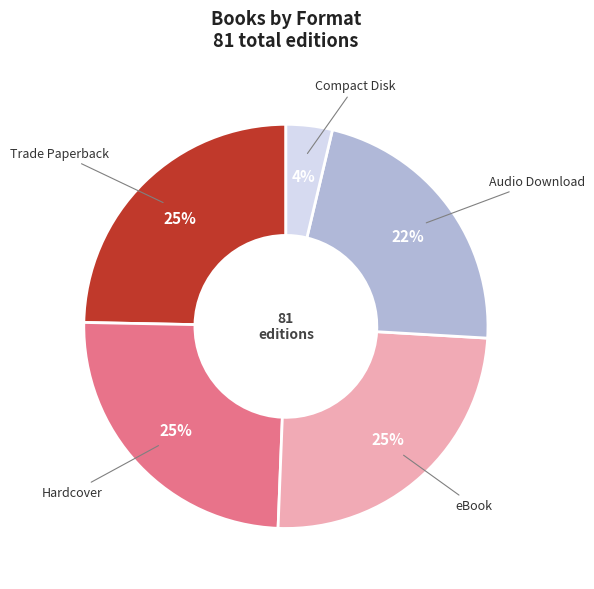

What percentage is the Trade Paperback slice, to the nearest percent?

25%